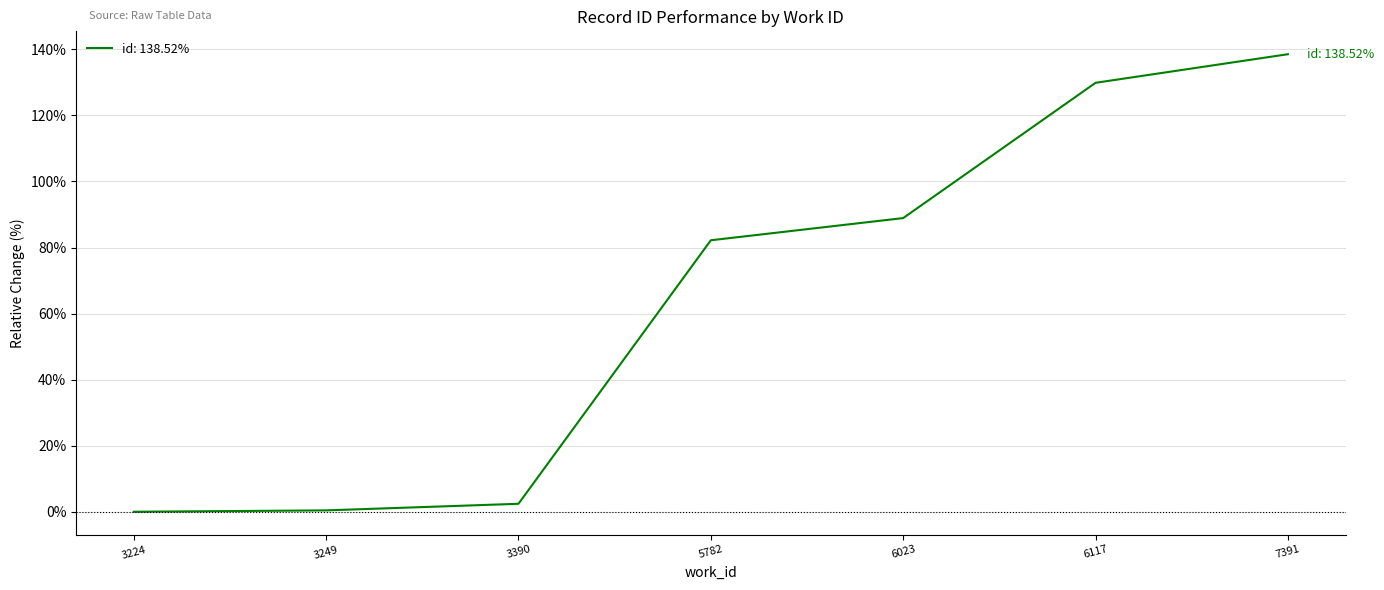

How many lines are shown in the chart?

1